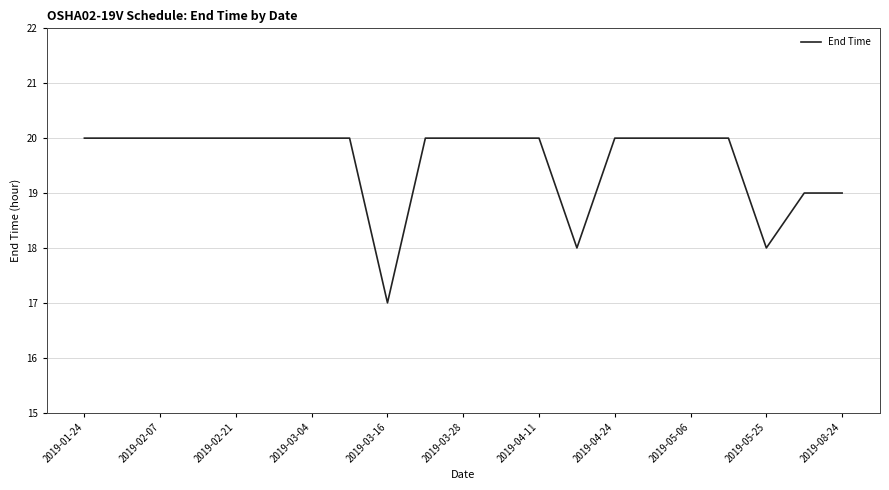

Does the chart have visible grid lines?

Yes